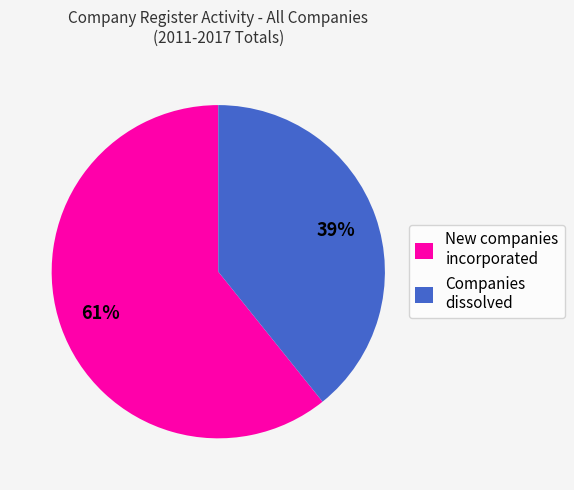

Is the sum of Companies dissolved and New companies incorporated greater than half?

Yes